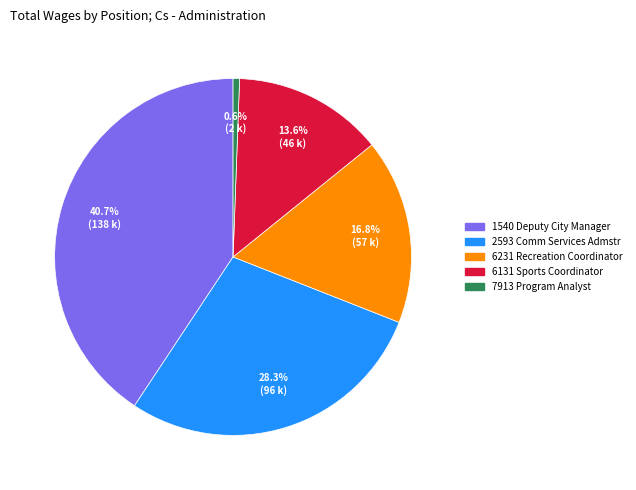

To the nearest percent, what is the difference between the largest and smallest slice percentages?

40%